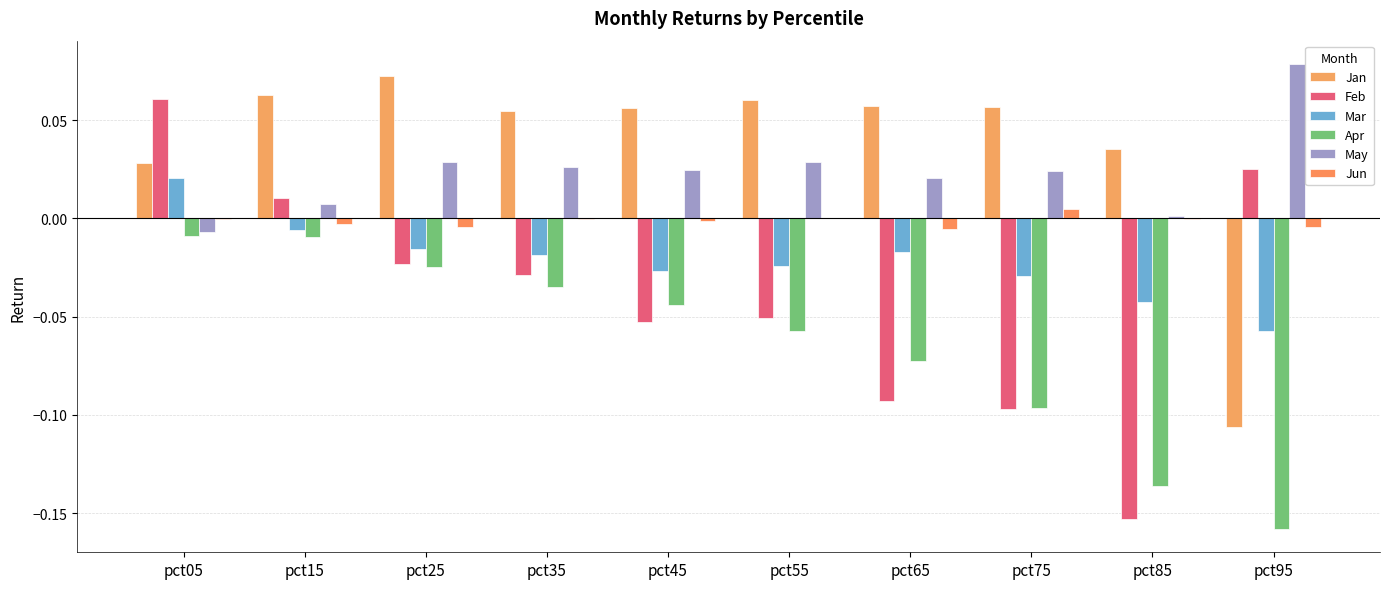

Reading left to right, extract all data points from this chart.

Jan: pct05=0.0	pct15=0.1	pct25=0.1	pct35=0.1	pct45=0.1	pct55=0.1	pct65=0.1	pct75=0.1	pct85=0.0	pct95=-0.1
Feb: pct05=0.1	pct15=0.0	pct25=-0.0	pct35=-0.0	pct45=-0.1	pct55=-0.1	pct65=-0.1	pct75=-0.1	pct85=-0.2	pct95=0.0
Mar: pct05=0.0	pct15=-0.0	pct25=-0.0	pct35=-0.0	pct45=-0.0	pct55=-0.0	pct65=-0.0	pct75=-0.0	pct85=-0.0	pct95=-0.1
Apr: pct05=-0.0	pct15=-0.0	pct25=-0.0	pct35=-0.0	pct45=-0.0	pct55=-0.1	pct65=-0.1	pct75=-0.1	pct85=-0.1	pct95=-0.2
May: pct05=-0.0	pct15=0.0	pct25=0.0	pct35=0.0	pct45=0.0	pct55=0.0	pct65=0.0	pct75=0.0	pct85=0.0	pct95=0.1
Jun: pct05=-0.0	pct15=-0.0	pct25=-0.0	pct35=-0.0	pct45=-0.0	pct55=0.0	pct65=-0.0	pct75=0.0	pct85=-0.0	pct95=-0.0